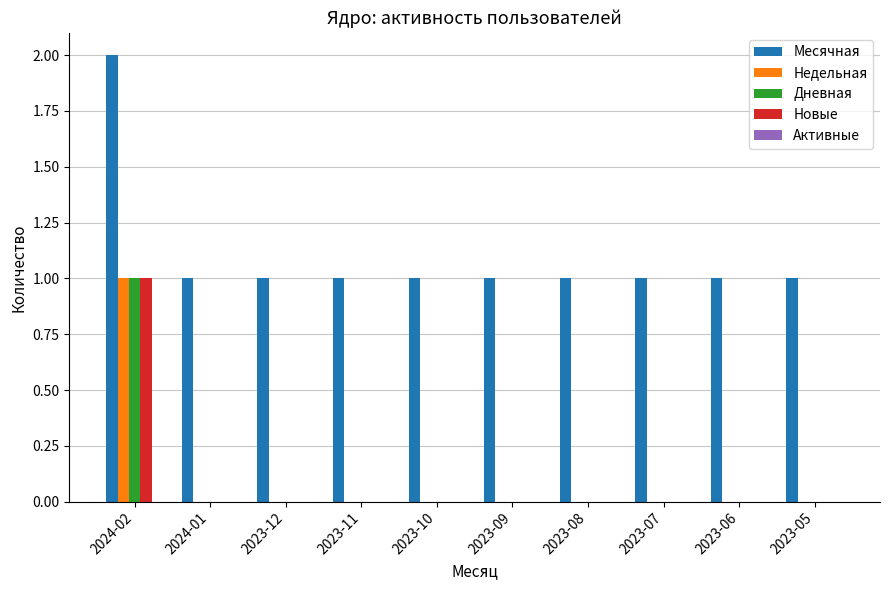

At which category does the chart reach its peak across all series?

2024-02